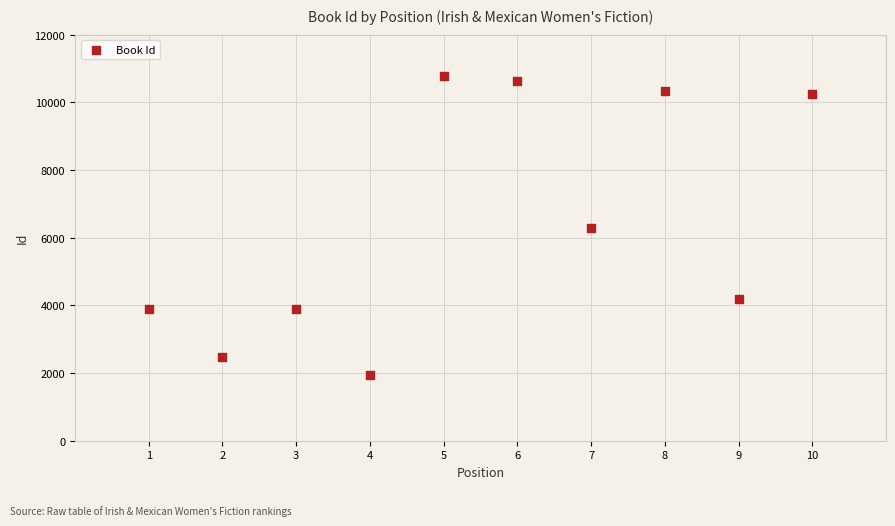

What is the range of Y values (max minus min)?

8849